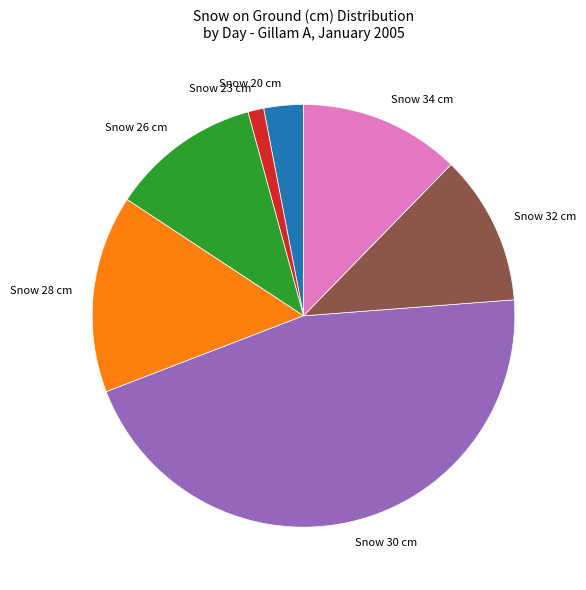

Which category has the smallest portion of the pie?

Snow 23 cm